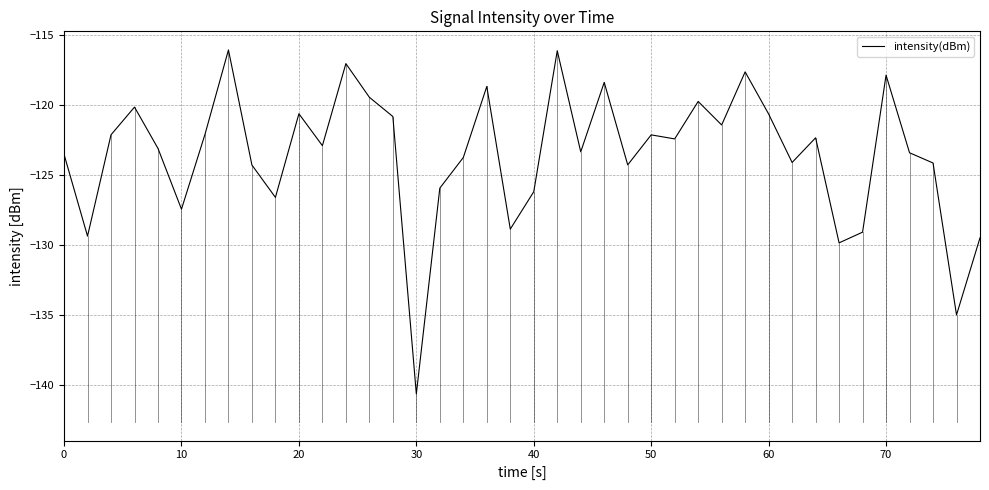

What is the smallest value displayed?

-140.6